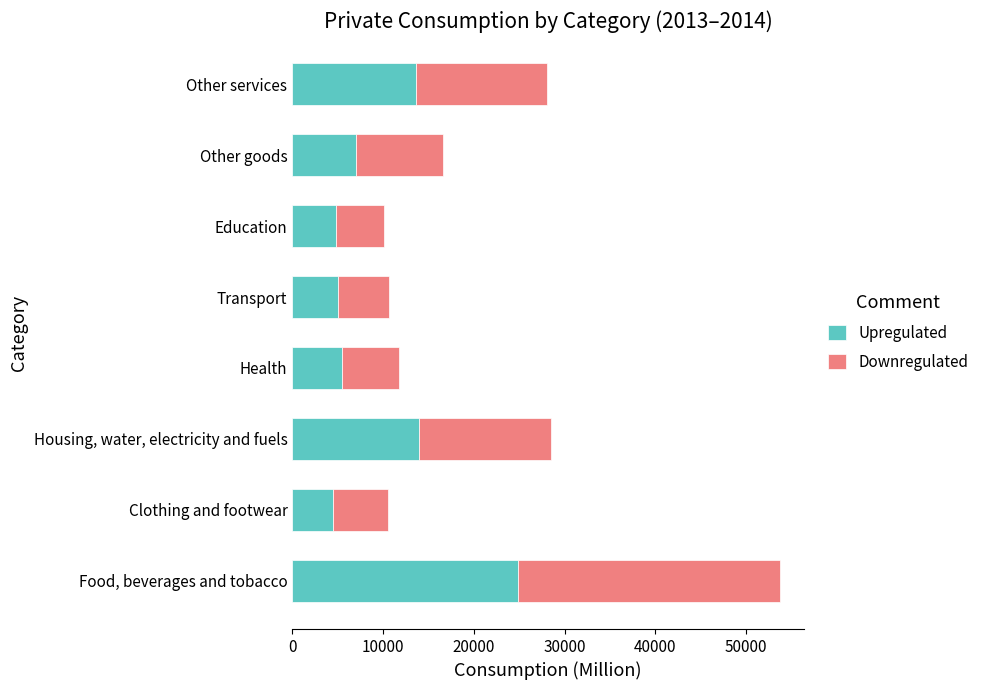

How many values in the Upregulated series are below 6995?

4